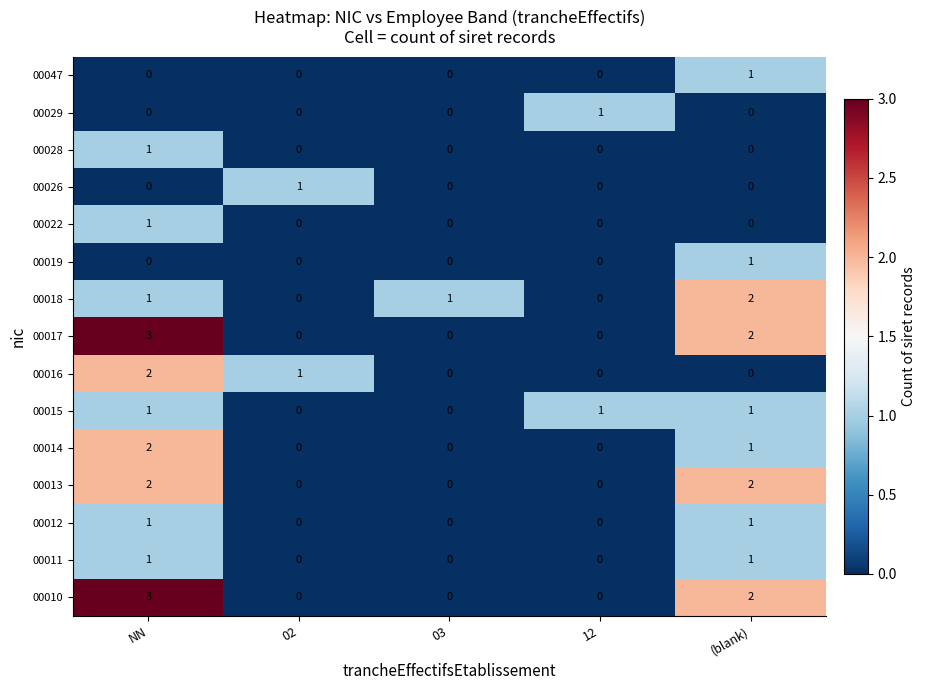

What is the greatest value displayed?

3